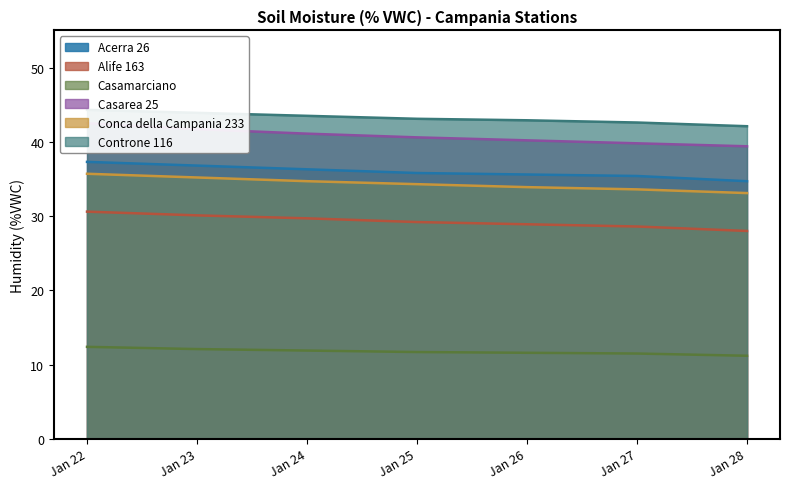

What is the sum of all Acerra 26 values?

251.9